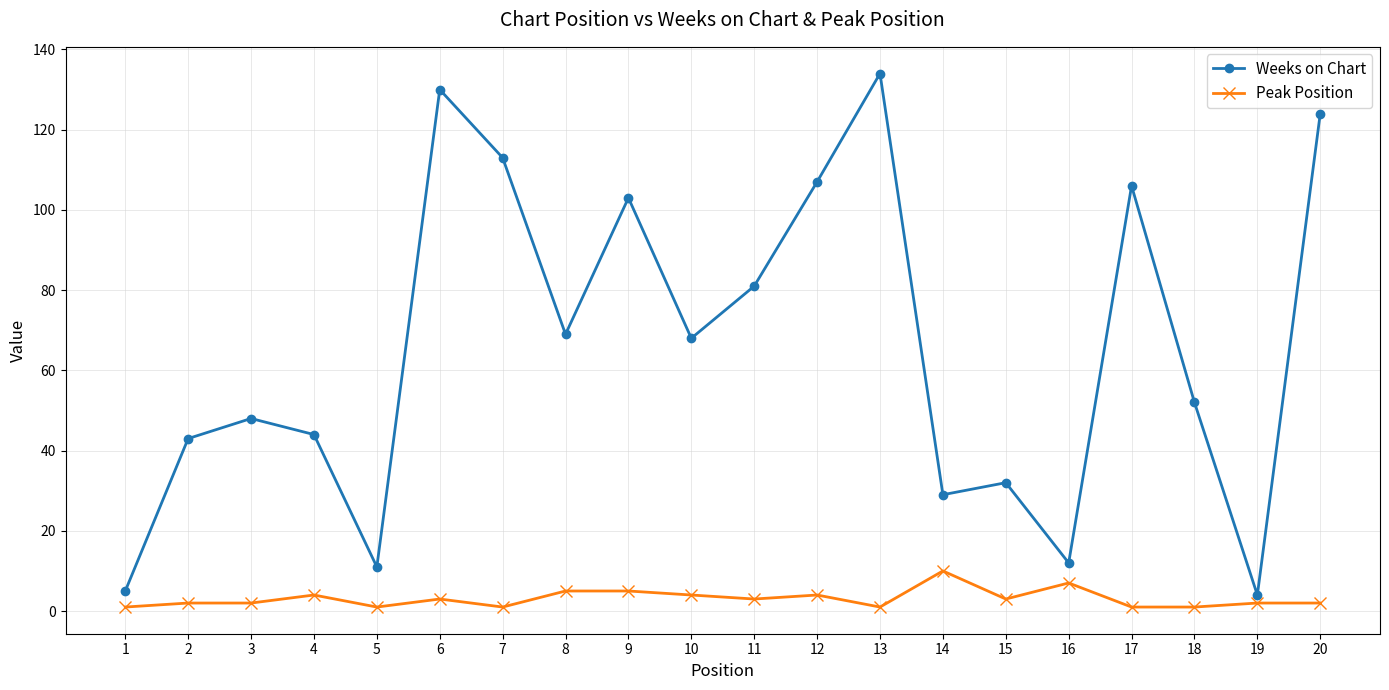

Rank the series at 20 from lowest to highest value.

Peak Position, Weeks on Chart